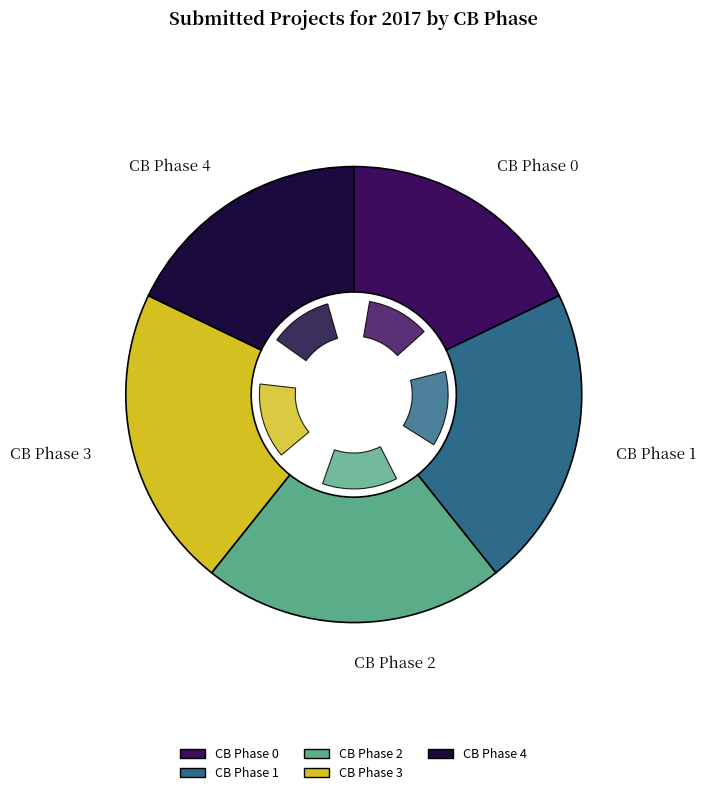

What is the smallest slice in the pie chart?

CB Phase 0